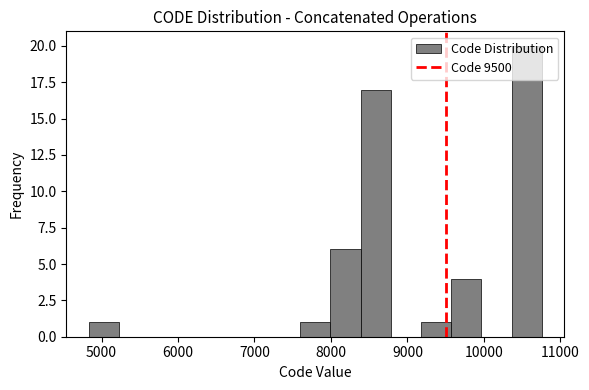

Read against the x-axis, roughly where is the centre of the tallest bar?

10600